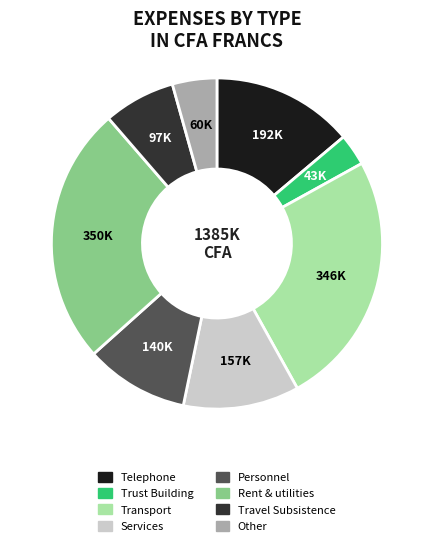

Is Services the majority of the pie?

No